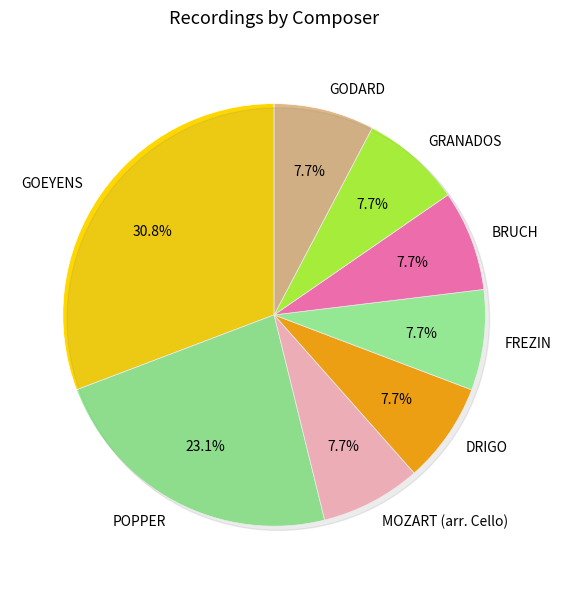

To the nearest percent, what is the difference between the largest and smallest slice percentages?

23%